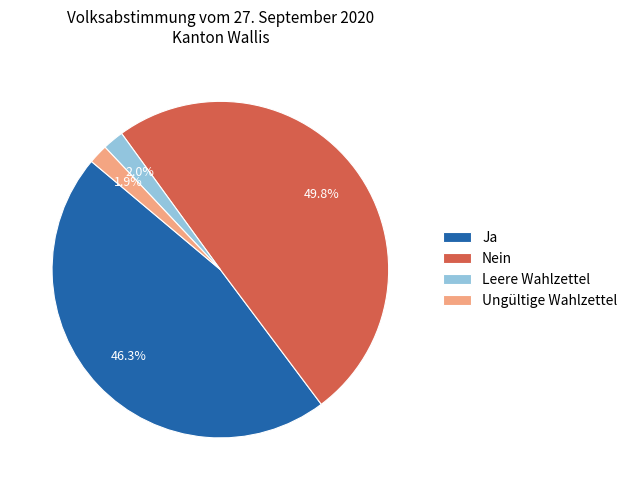

Combined, do Ja and Ungültige Wahlzettel account for over 50%?

No